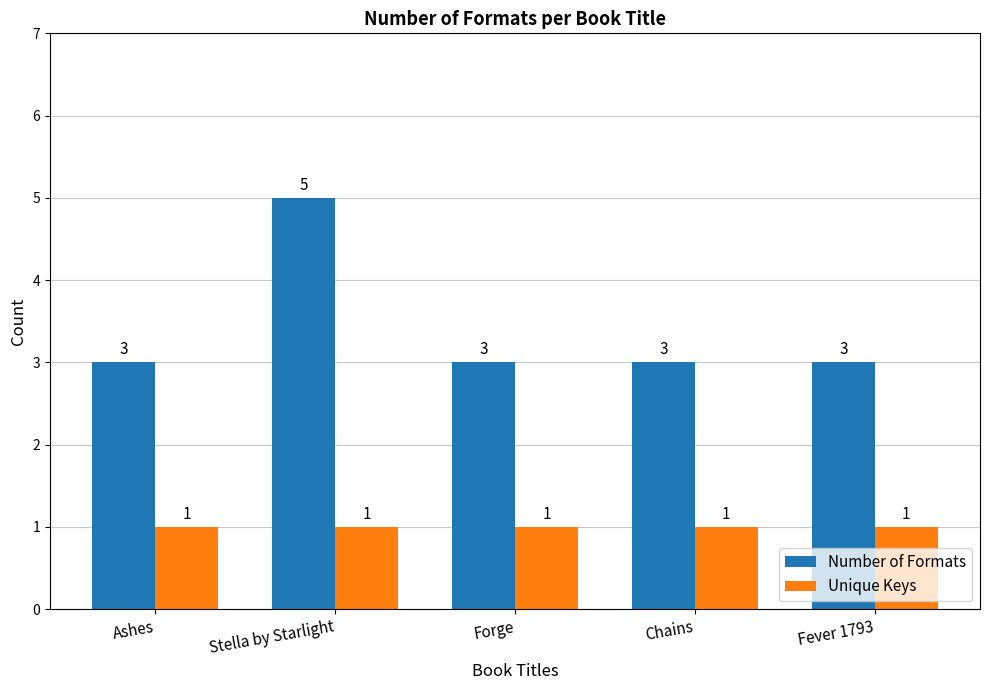

What is the difference between the highest and lowest values at Stella by Starlight?

4